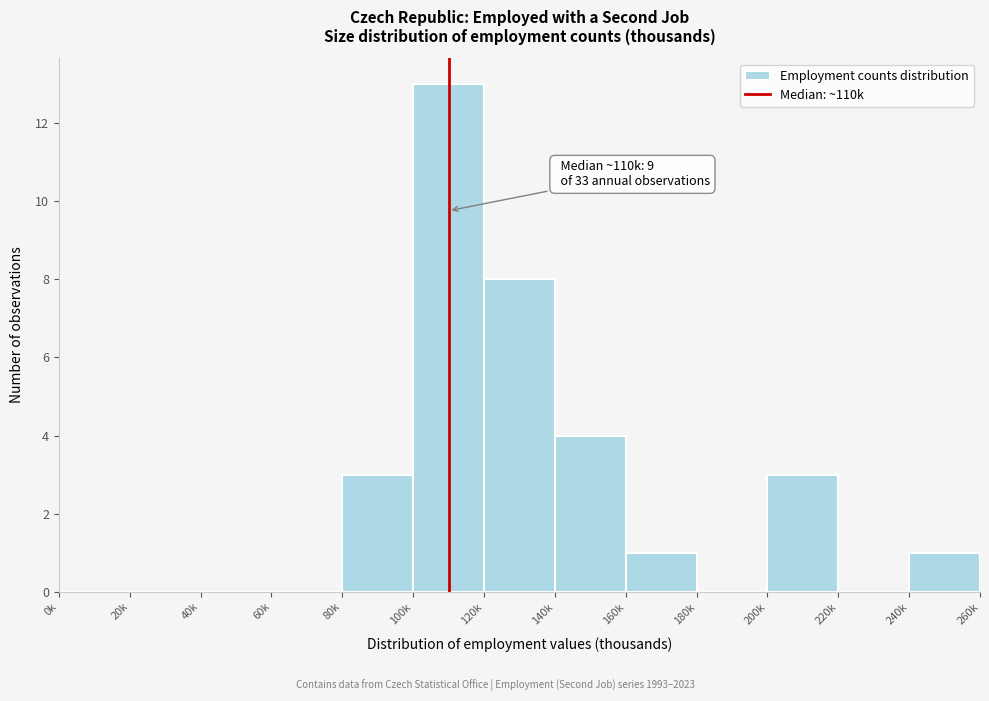

Reading left to right, transcribe all the data shown in this chart.

0k=0	20k=0	40k=0	60k=0	80k=3	100k=13	120k=8	140k=4	160k=1	180k=0	200k=3	220k=0	240k=1